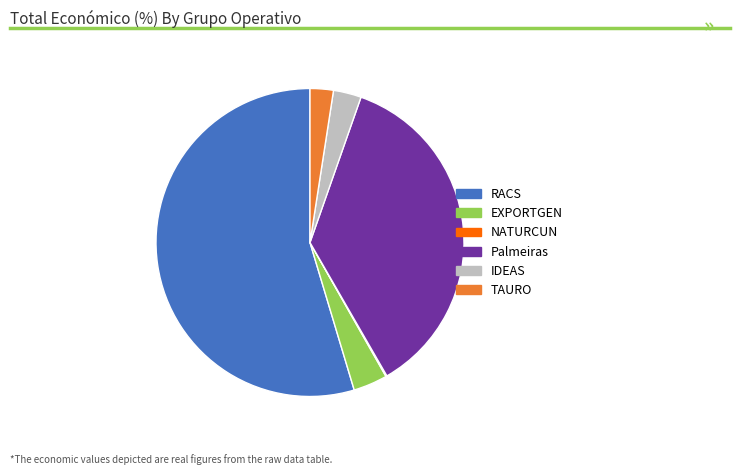

What is the majority slice?

RACS